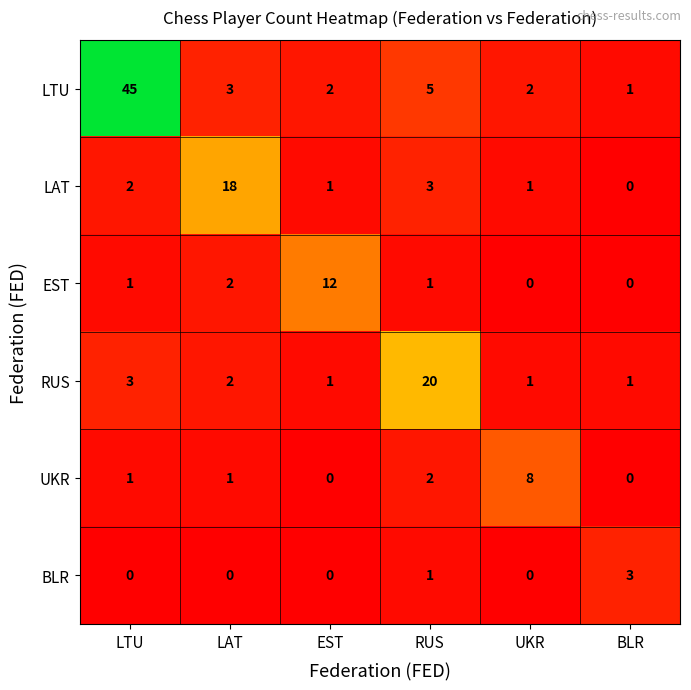

At which label is LTU closest to 23?

RUS